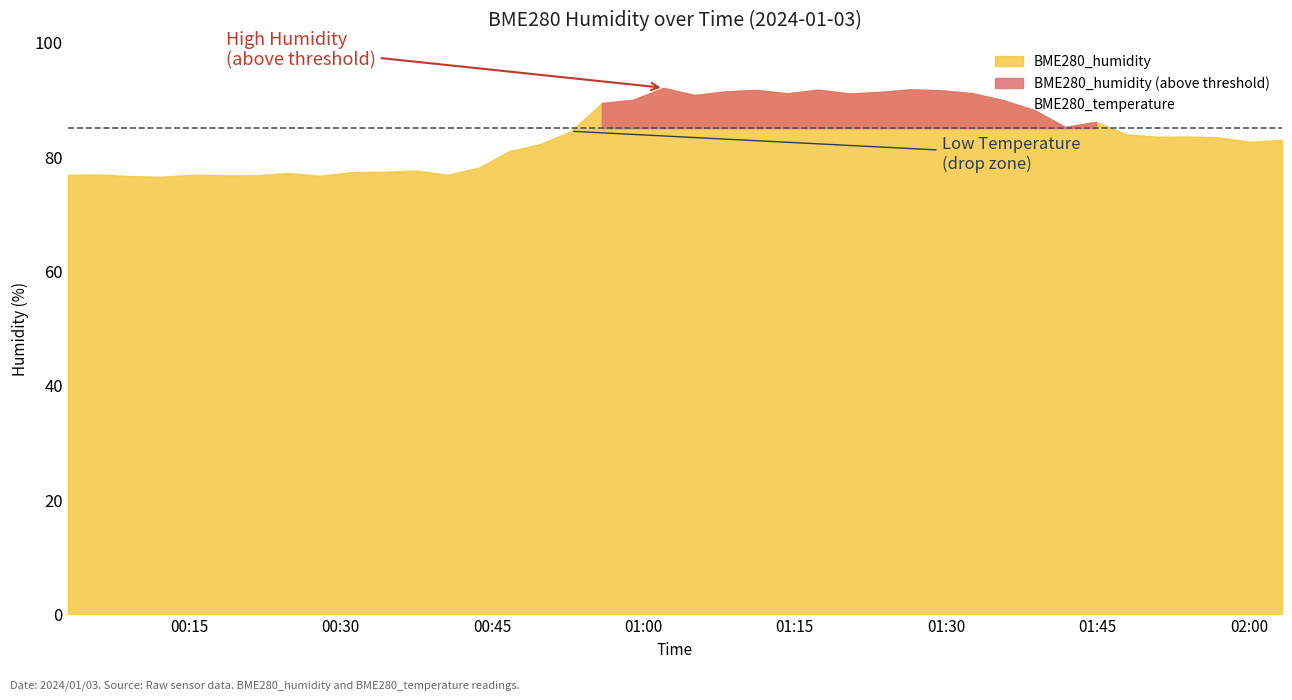

In BME280_humidity, how many points are higher than both neighbors (excluding endpoints)?

10